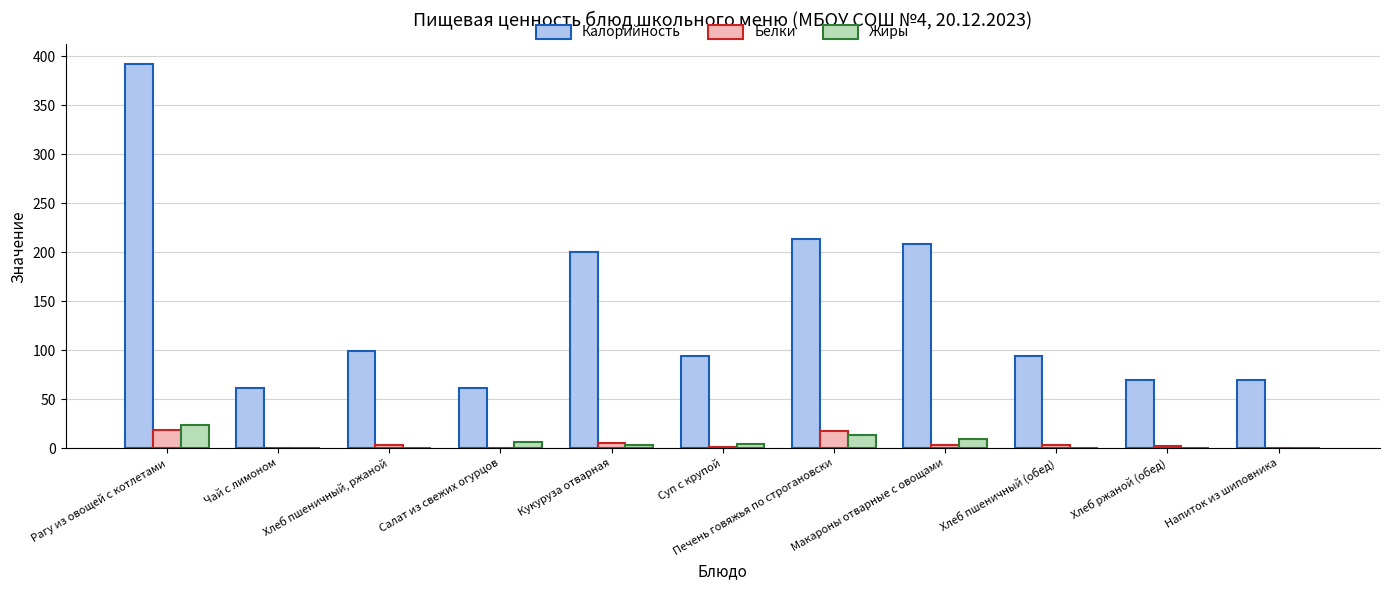

True or false: Калорийность has a value of 99.2 at Хлеб пшеничный, ржаной.

True